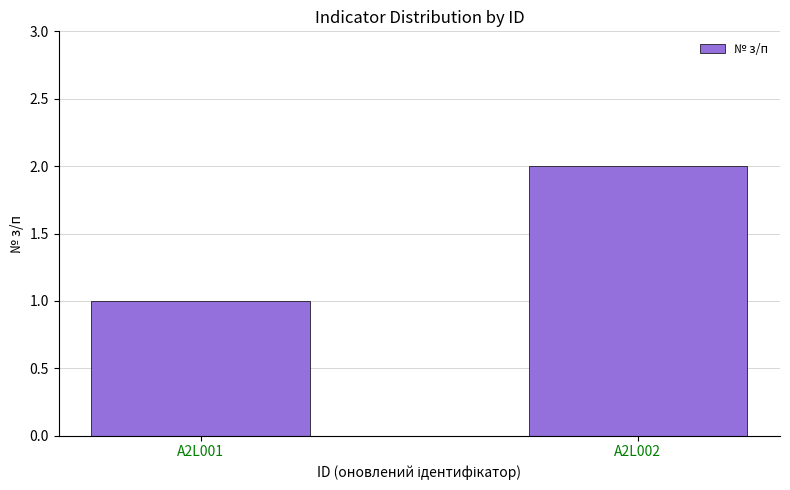

Reading left to right, extract all data points from this chart.

A2L001=1	A2L002=2